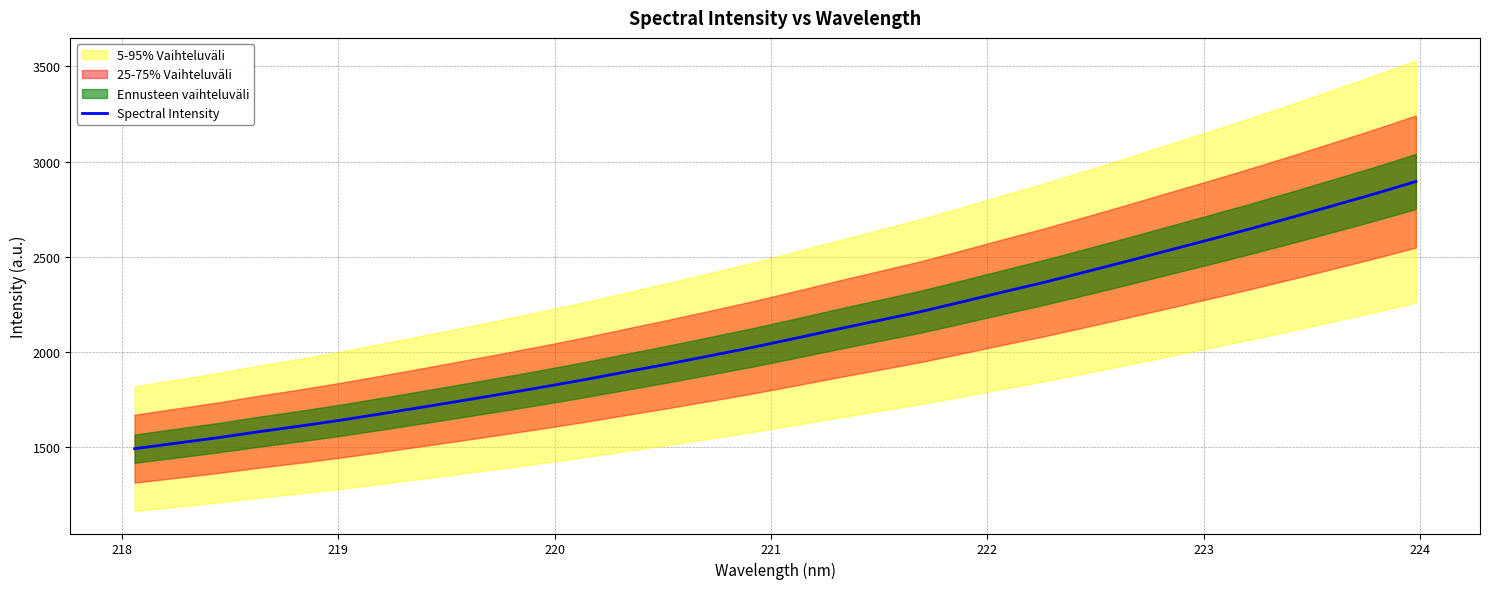

What is the minimum value for Spectral Intensity?

1489.7